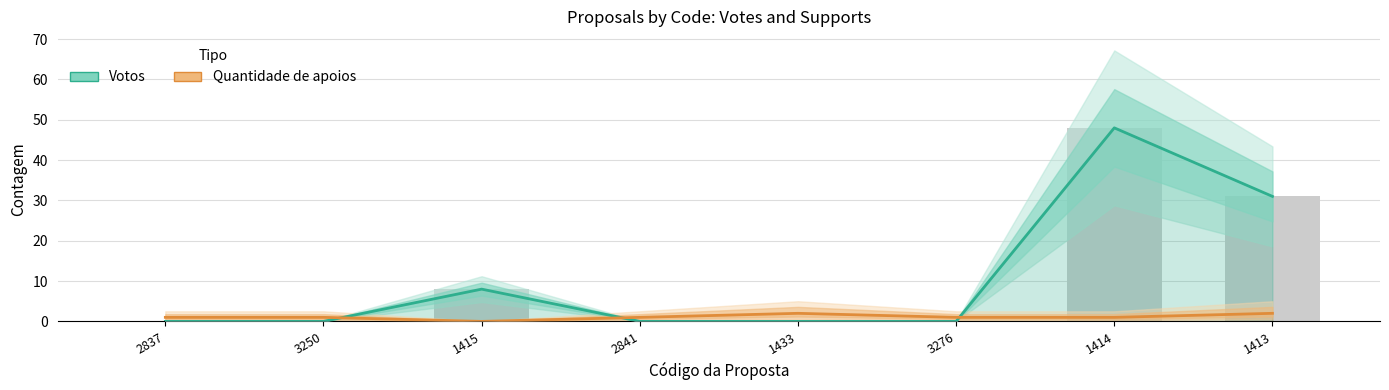

The value of Votos at 3276 is 0. True or false?

True